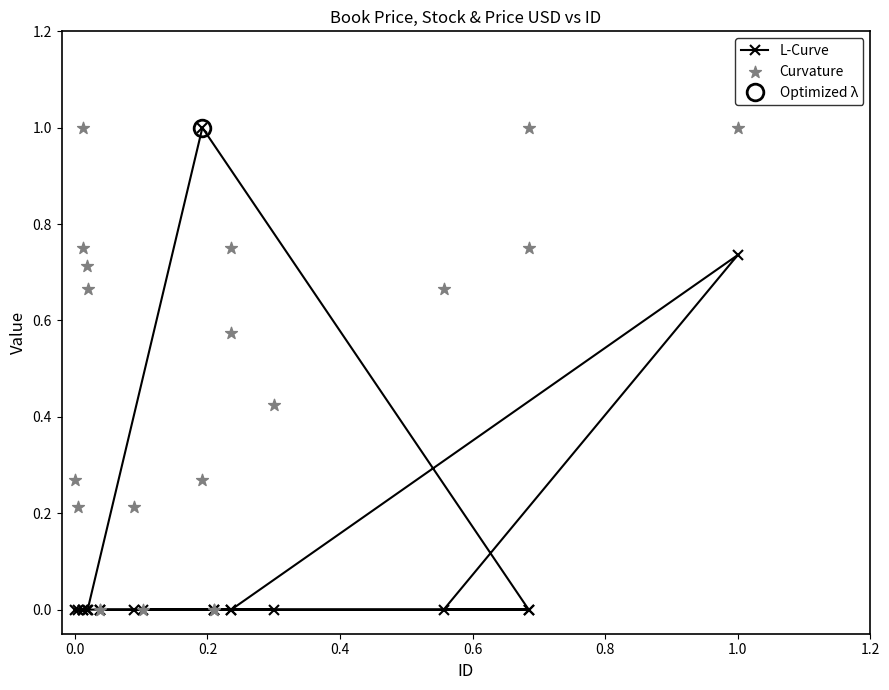

Which series contains the lowest Y value?

L-Curve